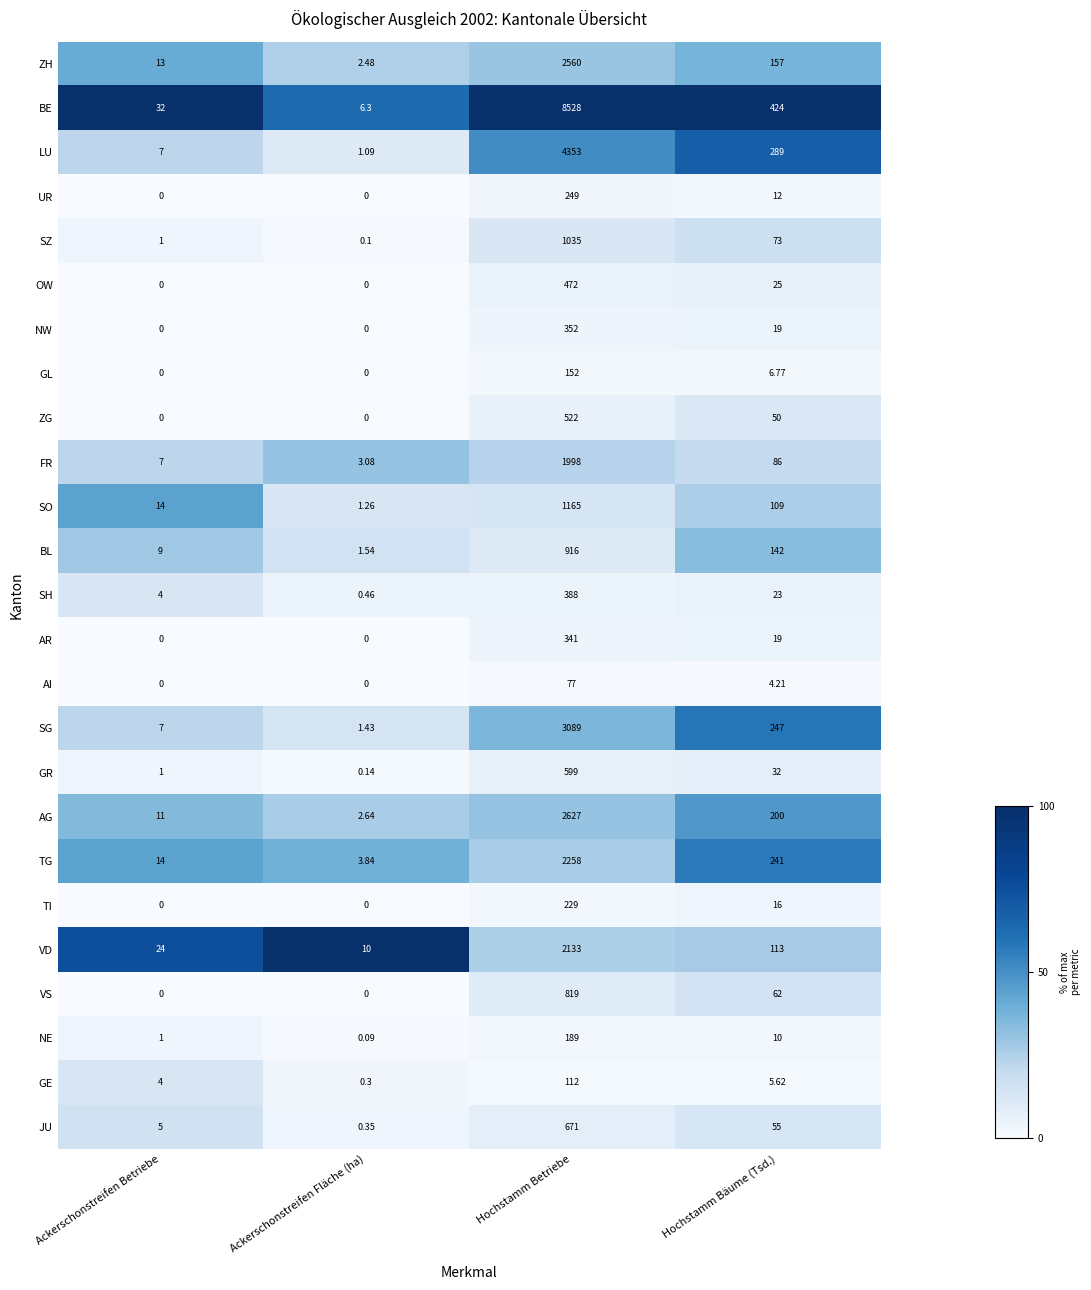

At which label is FR closest to 1000?

Hochstamm Bäume (Tsd.)